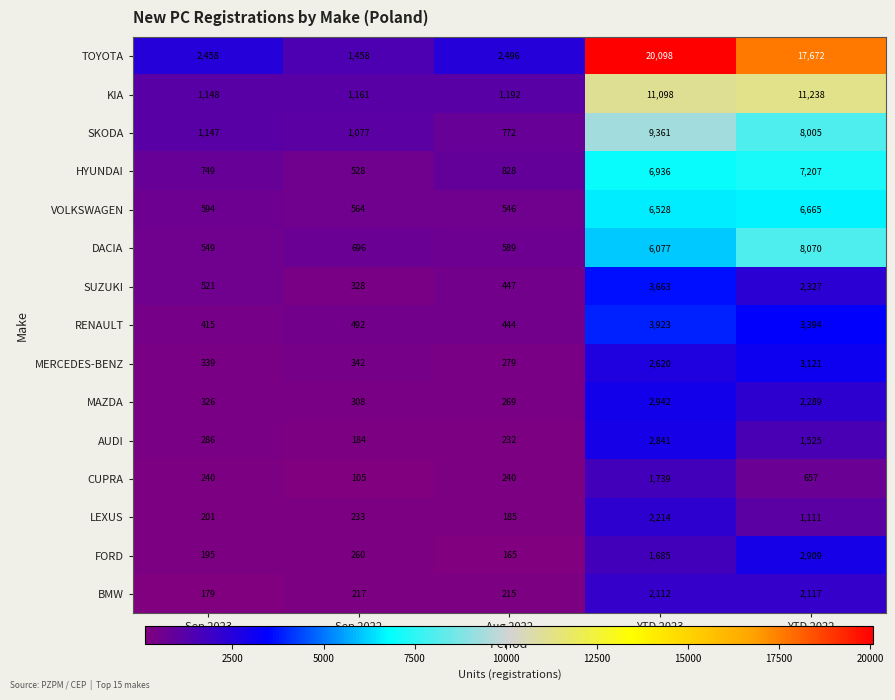

Is the value of VOLKSWAGEN at YTD 2023 greater than the value of HYUNDAI at Sep 2022?

Yes